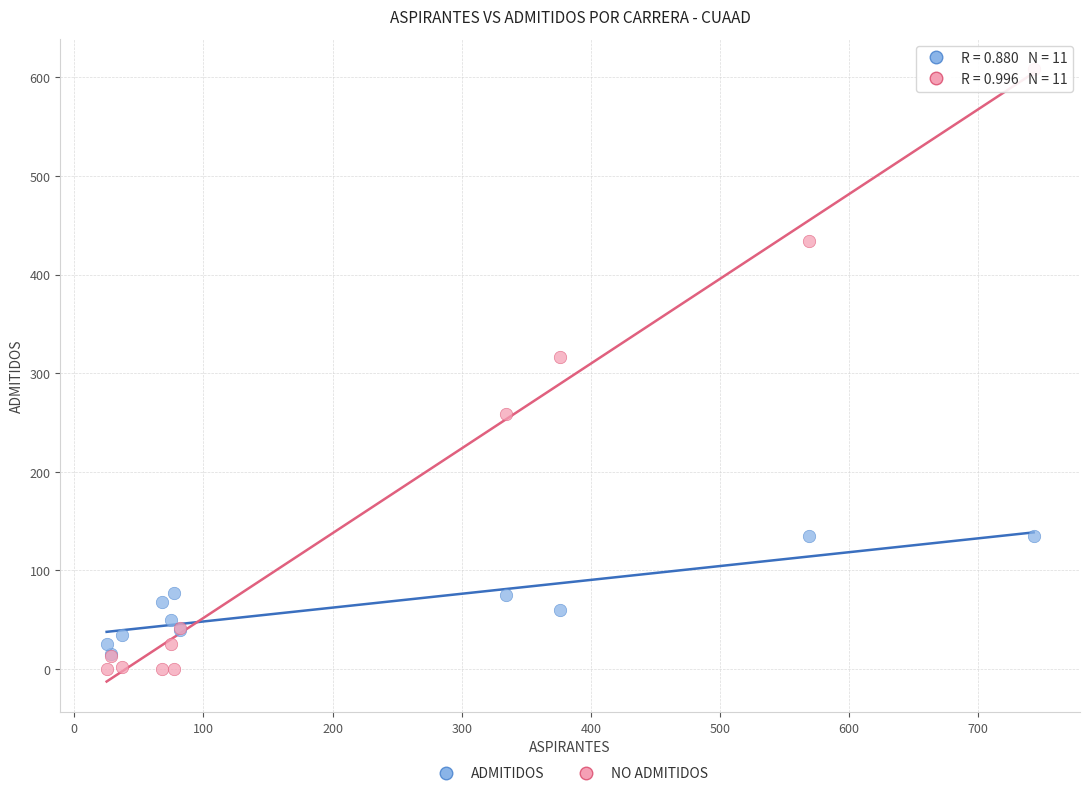

Across all series, what Y value is closest to 304?

316